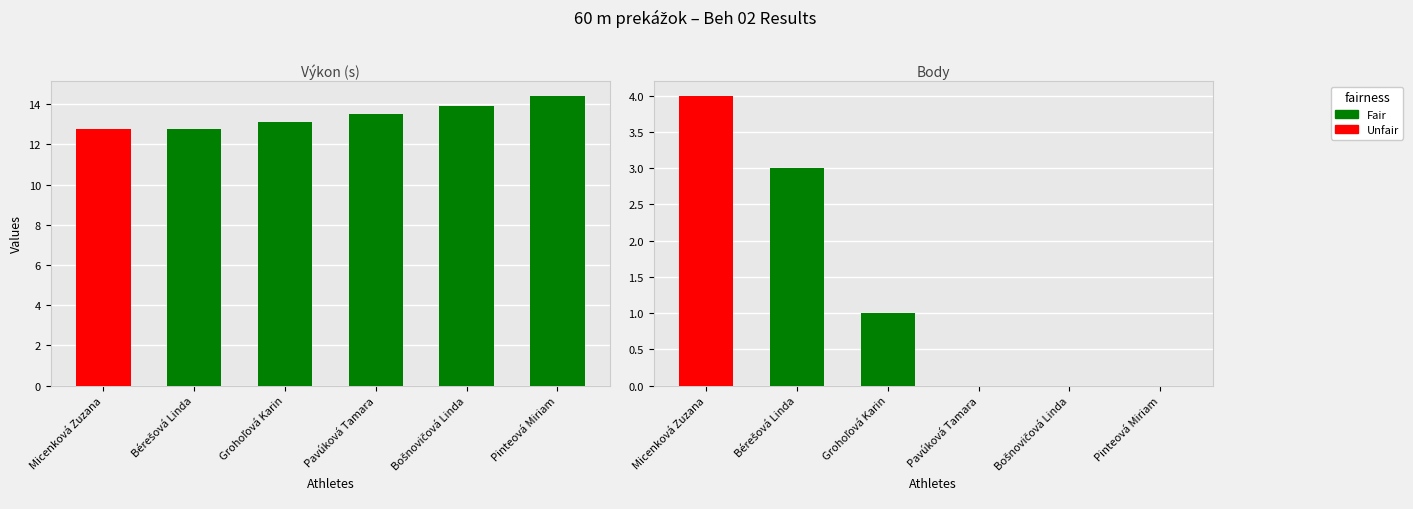

What position from the left is Grohoľová Karin?

3